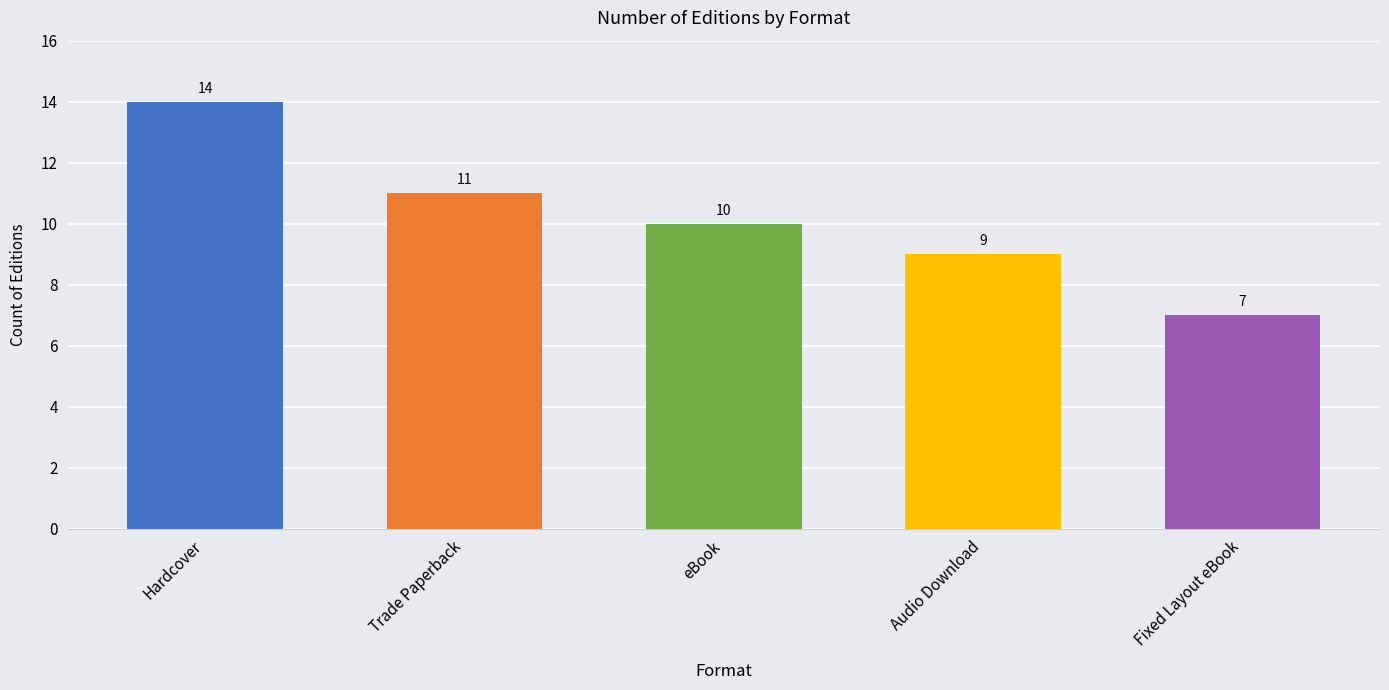

Between Fixed Layout eBook and Trade Paperback, which is larger?

Trade Paperback